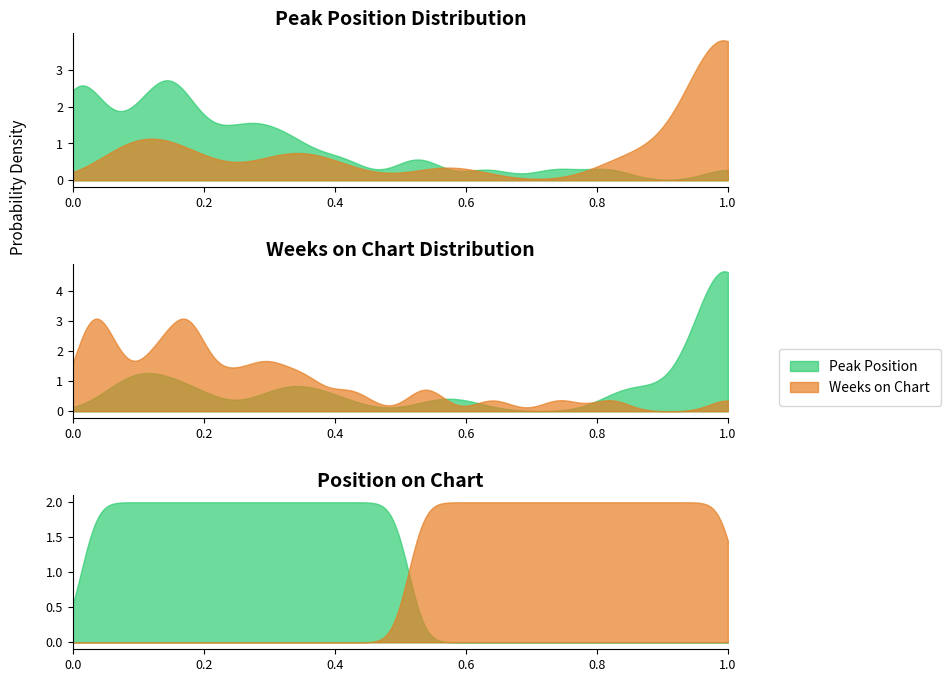

Reading left to right, list all the values displayed in this chart.

Peak Position: 1	1	1	1	1	2	6	7	2	4	5	7	1	7	14	2	12	7	5	9	14	12	10	3	9	7	11	13	29	25	21	32	5	7	21	17	6	16	39	11
Weeks on Chart: 5	27	27	27	27	23	4	26	27	27	27	5	9	3	27	27	26	27	27	27	11	27	27	27	15	27	16	27	2	23	25	2	27	8	3	26	9	10	3	23